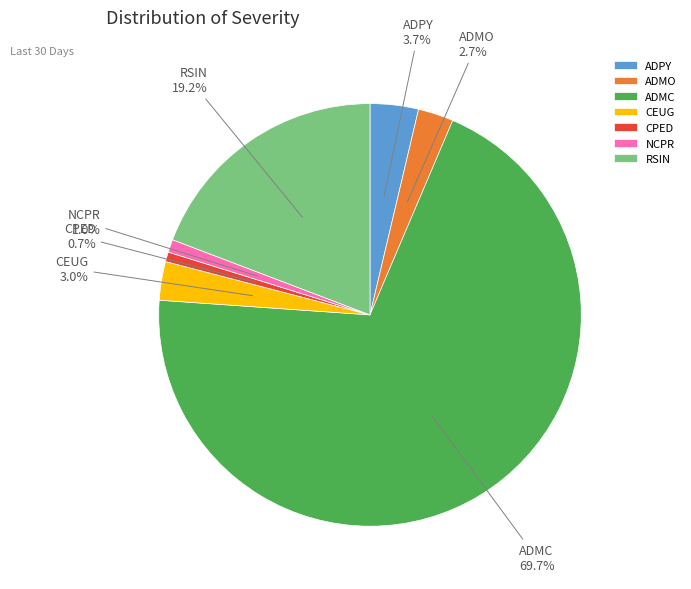

What portion of the pie excludes ADMO?

97.3%